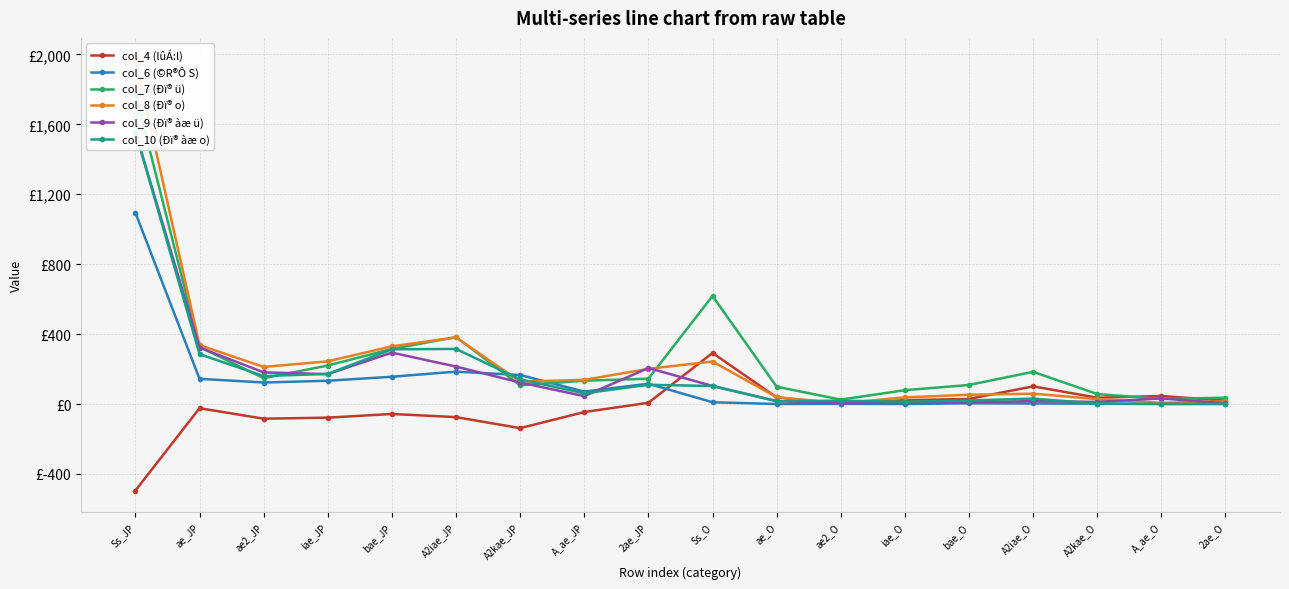

At which category is the sum across all series the highest?

Ss_JP